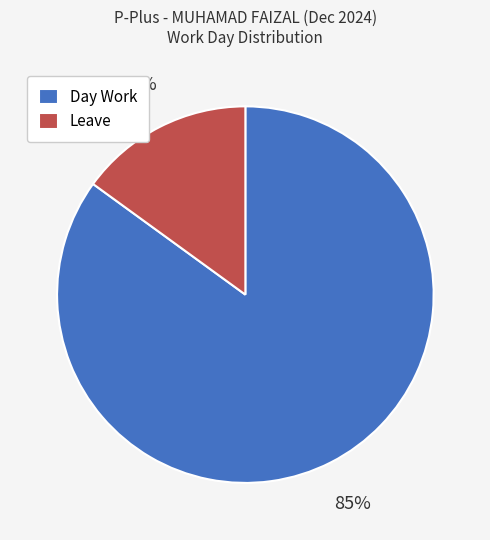

Rank the categories by value from highest to lowest.

Day Work, Leave